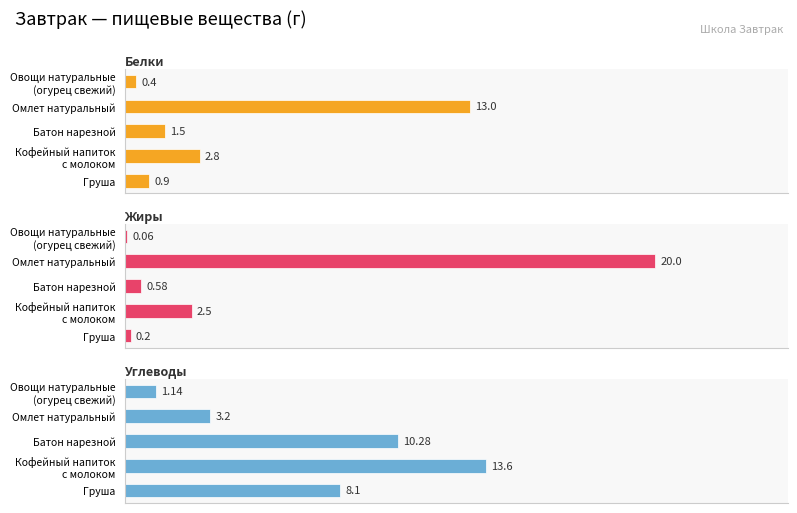

What is the difference between the Белки values at Овощи натуральные (огурец свежий) and Кофейный напиток с молоком?

2.4